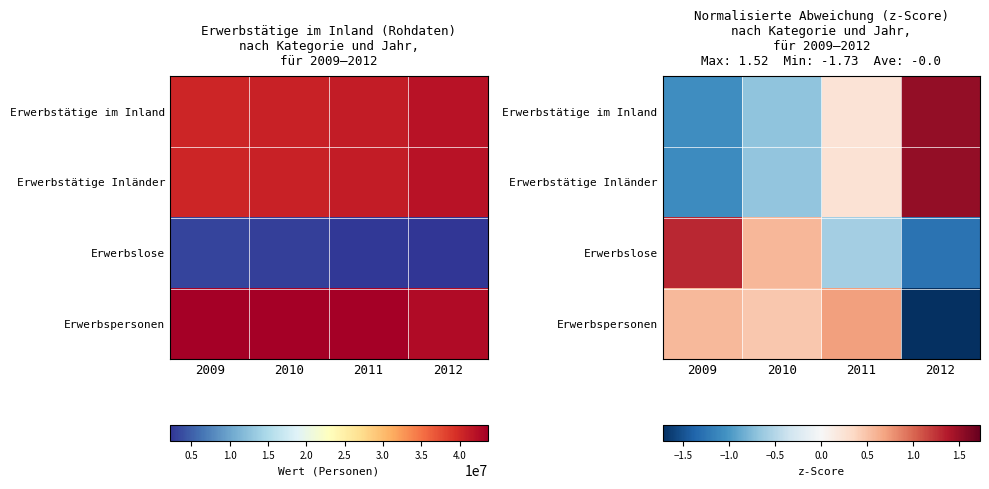

What is the sum of the Erwerbslose values at 2012 and 2011?

-1.9